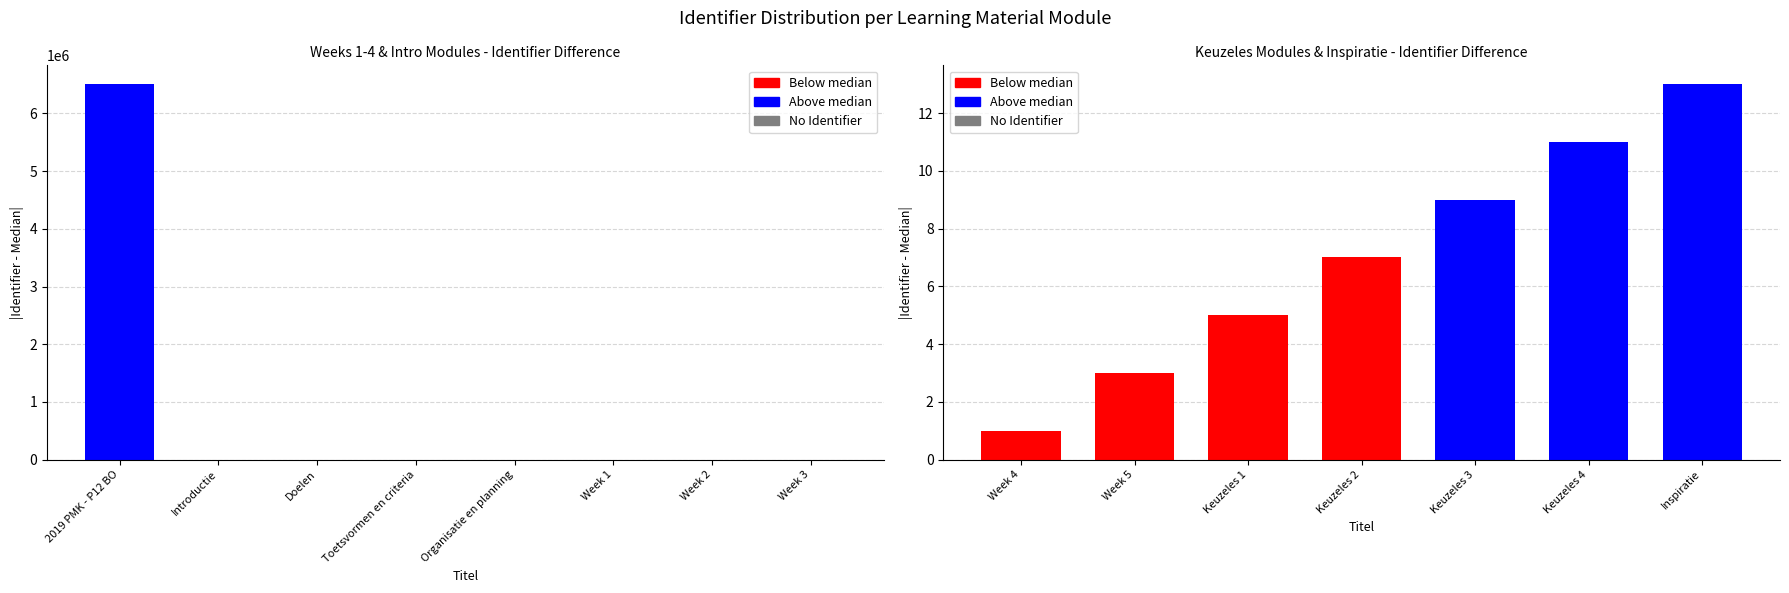

What is the difference between the maximum and minimum values?

6507359